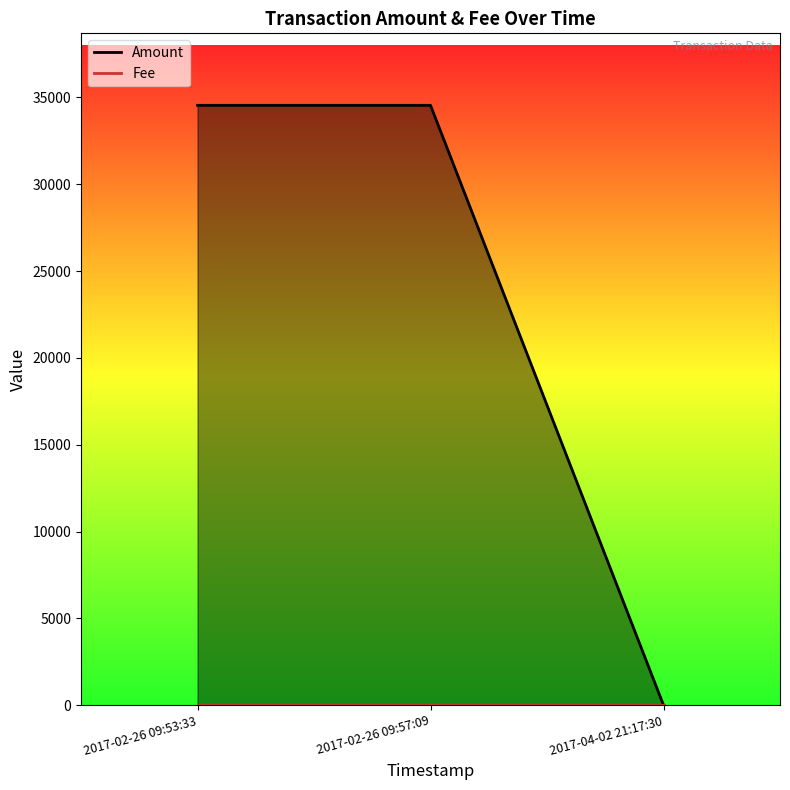

Which series has the widest spread of values?

Amount